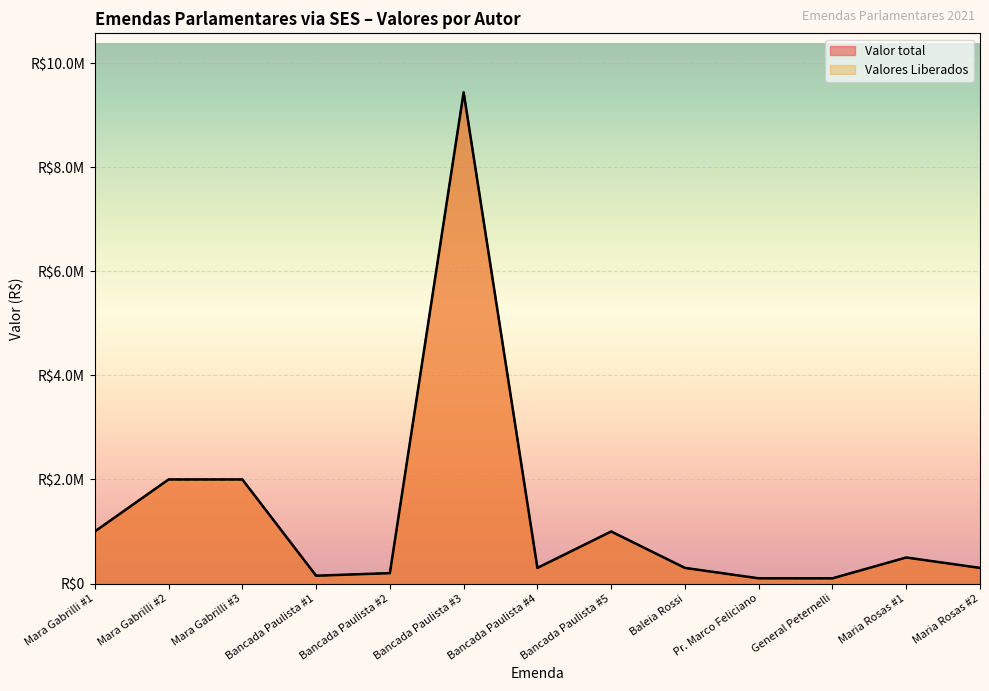

Between Baleia Rossi and Maria Rosas #1, which series saw the biggest shift?

Valor total